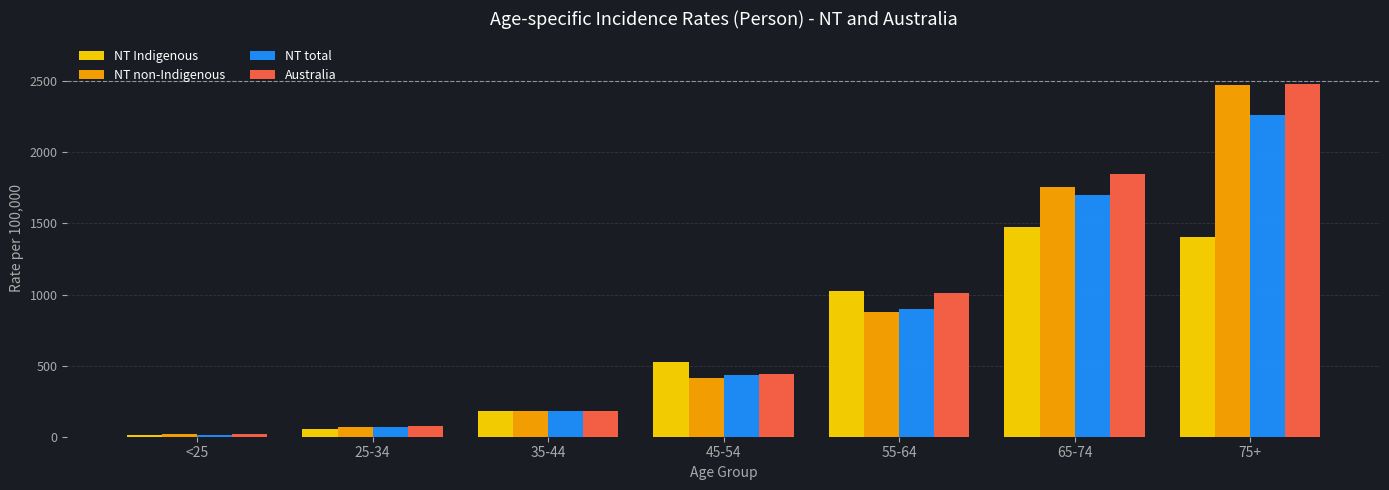

At which label does NT non-Indigenous first exceed 410?

45-54